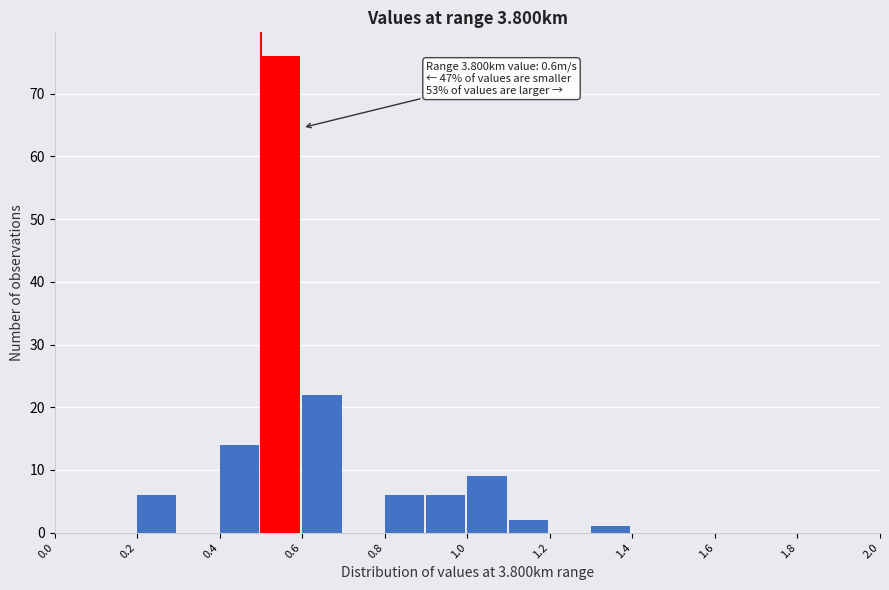

Over which range of the x-axis is the bar tallest?

0.5 to 0.6